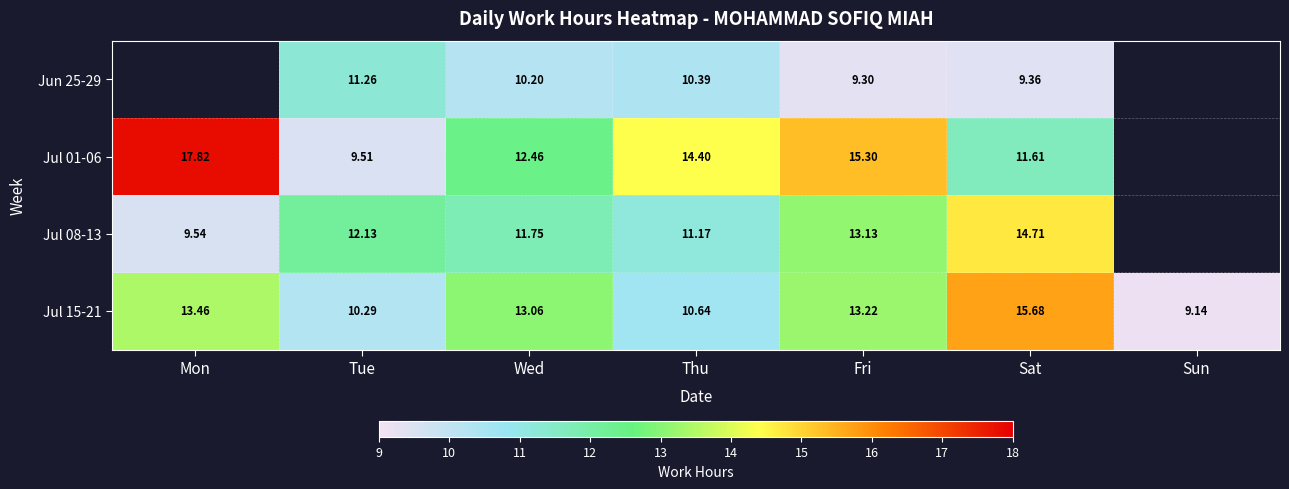

What value does the Jul 15-21 series have at Fri?

13.2